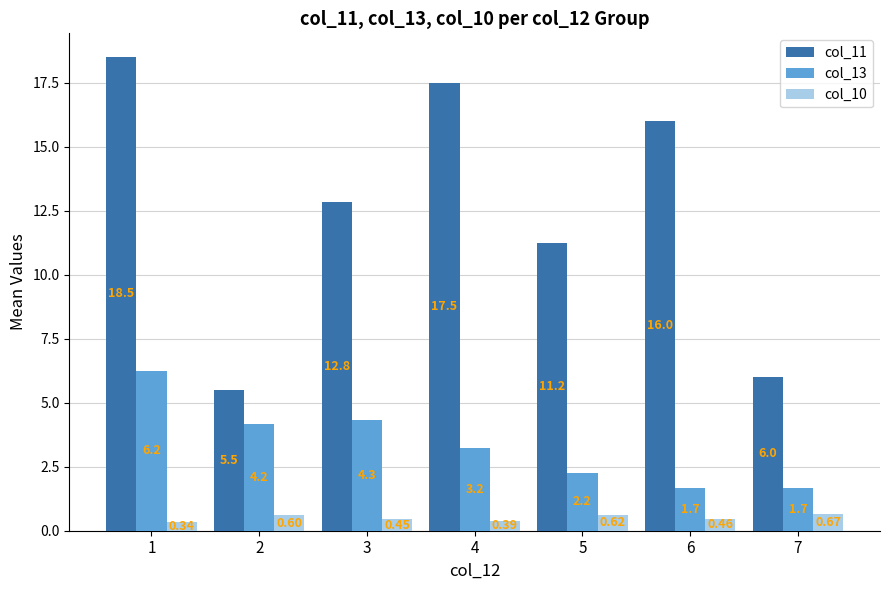

The value of col_11 at 2 is 5.5. True or false?

True